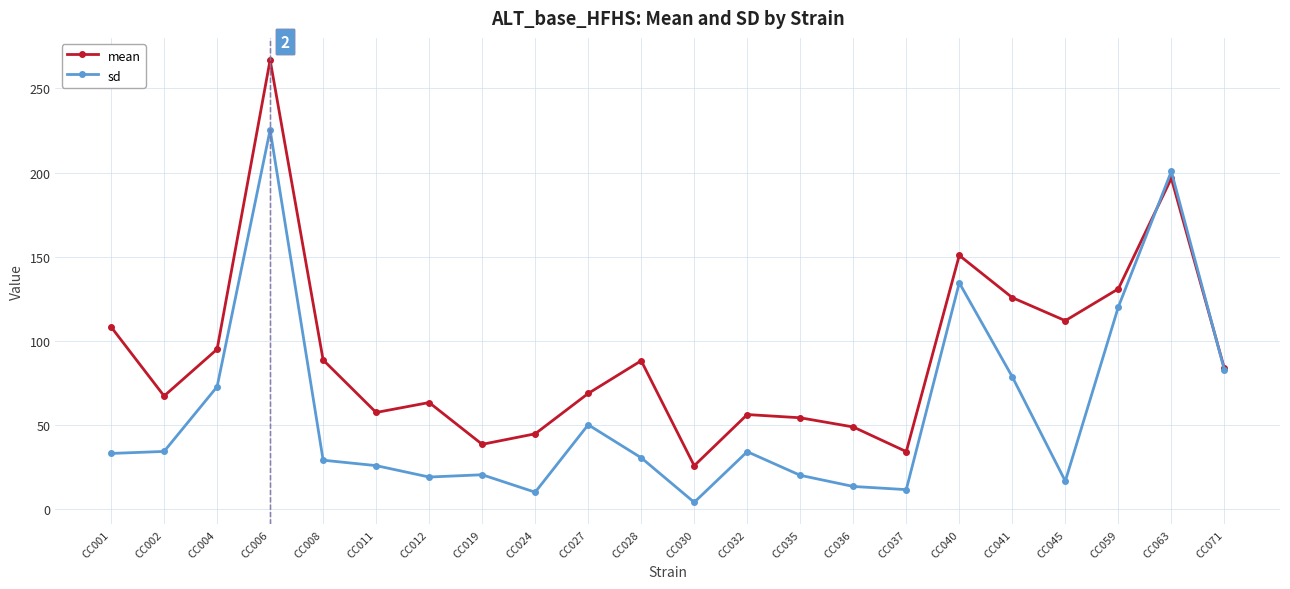

Which category has the highest value in the sd series?

CC006